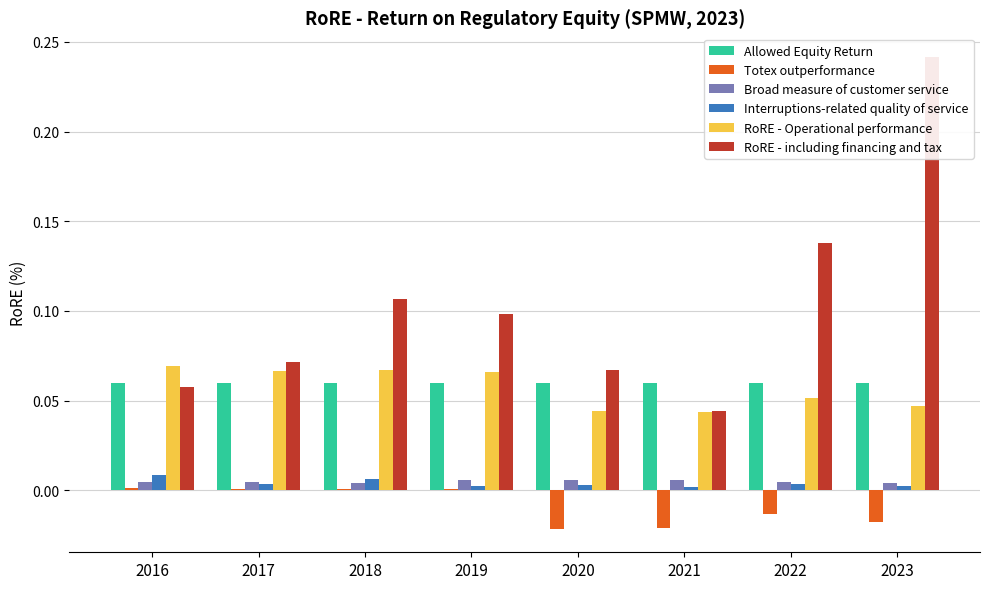

Which series has the widest spread of values?

RoRE - including financing and tax